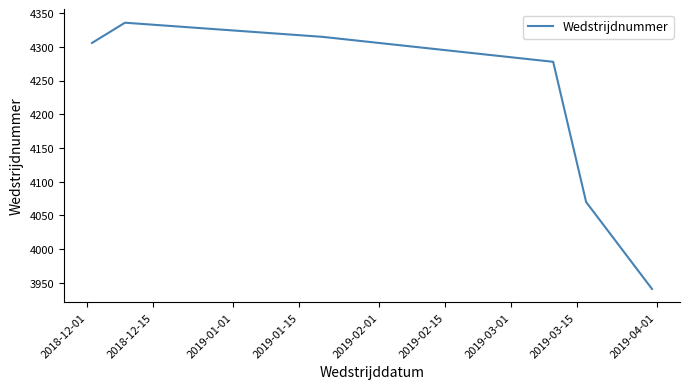

What is the smallest value displayed?

3941